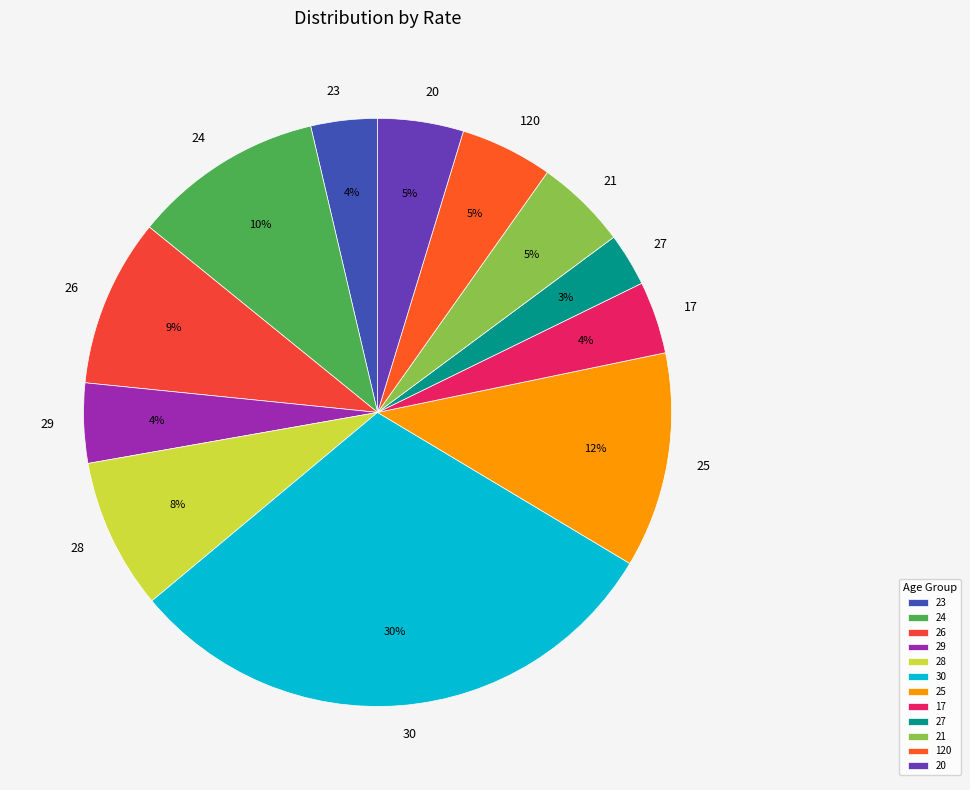

Which category has the biggest portion of the pie?

30